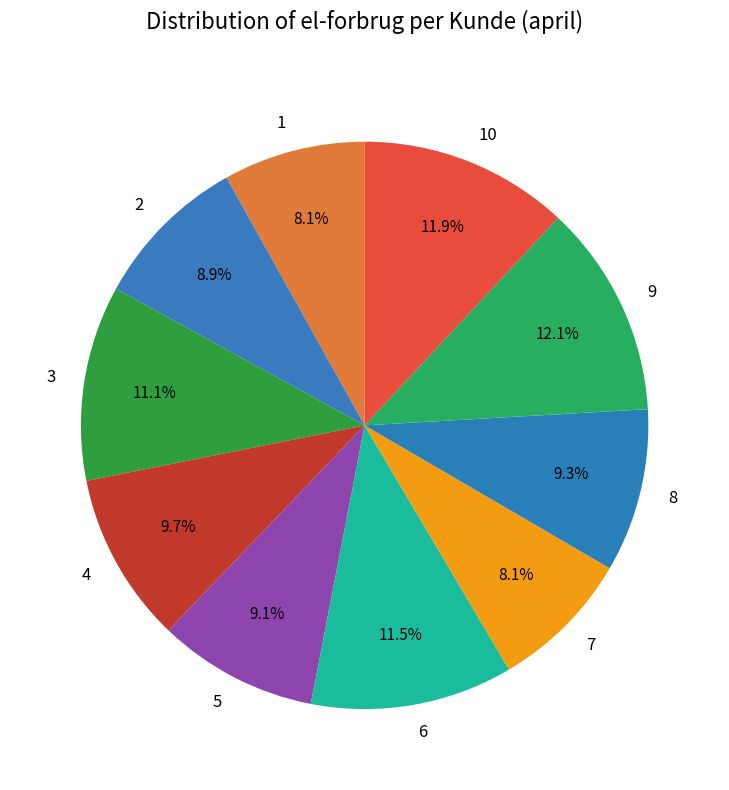

Count the number of slices in the pie.

10